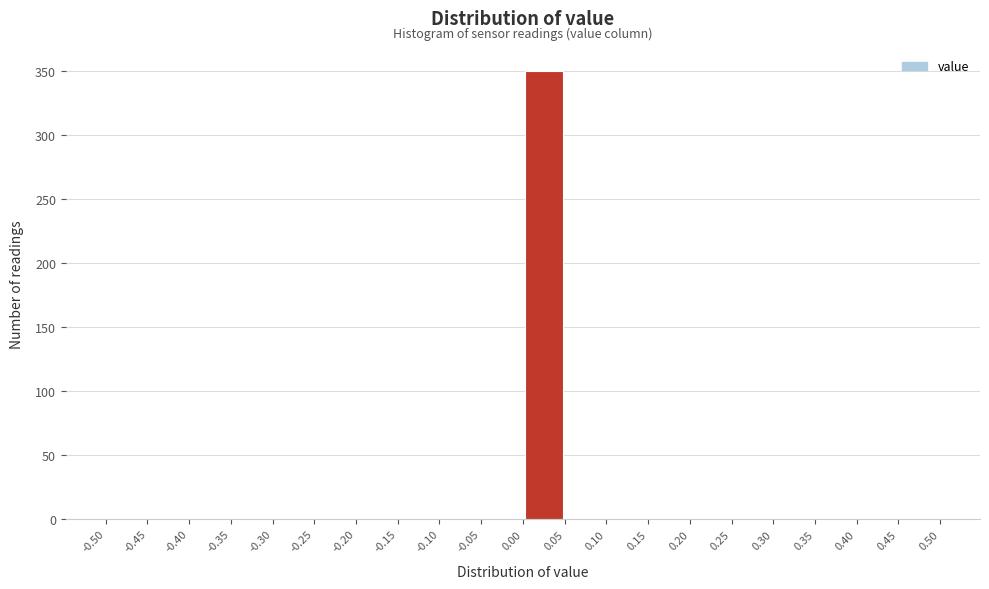

Which range on the x-axis has the tallest bar?

0.00 to 0.05